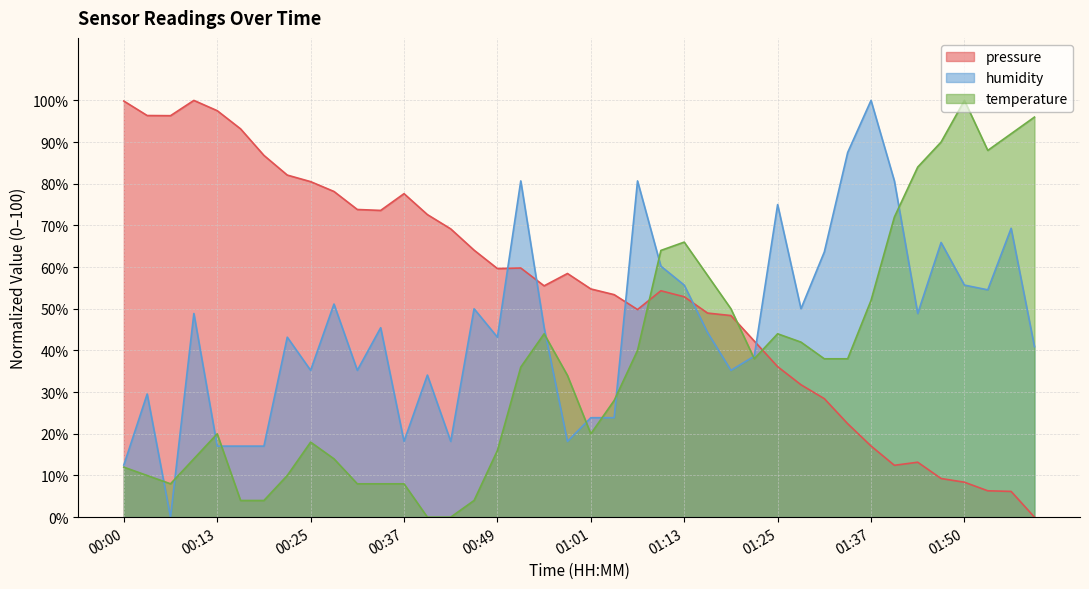

Reading right to left, what are all the values shown in this chart?

pressure: 0.0	6.2	6.3	8.4	9.3	13.2	12.4	17.1	22.4	28.4	31.8	36.1	42.3	48.4	49.0	52.9	54.3	49.8	53.4	54.8	58.5	55.5	59.8	59.6	64.1	69.2	72.6	77.6	73.6	73.8	78.1	80.5	82.1	86.8	93.2	97.5	100.0	96.3	96.4	99.8
humidity: 40.9	69.3	54.5	55.7	65.9	48.9	80.7	100.0	87.5	63.6	50.0	75.0	38.6	35.2	44.3	55.7	60.2	80.7	23.9	23.9	18.2	45.5	80.7	43.2	50.0	18.2	34.1	18.2	45.5	35.2	51.1	35.2	43.2	17.0	17.0	17.0	48.9	0.0	29.5	12.5
temperature: 96.0	92.0	88.0	100.0	90.0	84.0	72.0	52.0	38.0	38.0	42.0	44.0	38.0	50.0	58.0	66.0	64.0	40.0	28.0	20.0	34.0	44.0	36.0	16.0	4.0	0.0	0.0	8.0	8.0	8.0	14.0	18.0	10.0	4.0	4.0	20.0	14.0	8.0	10.0	12.0